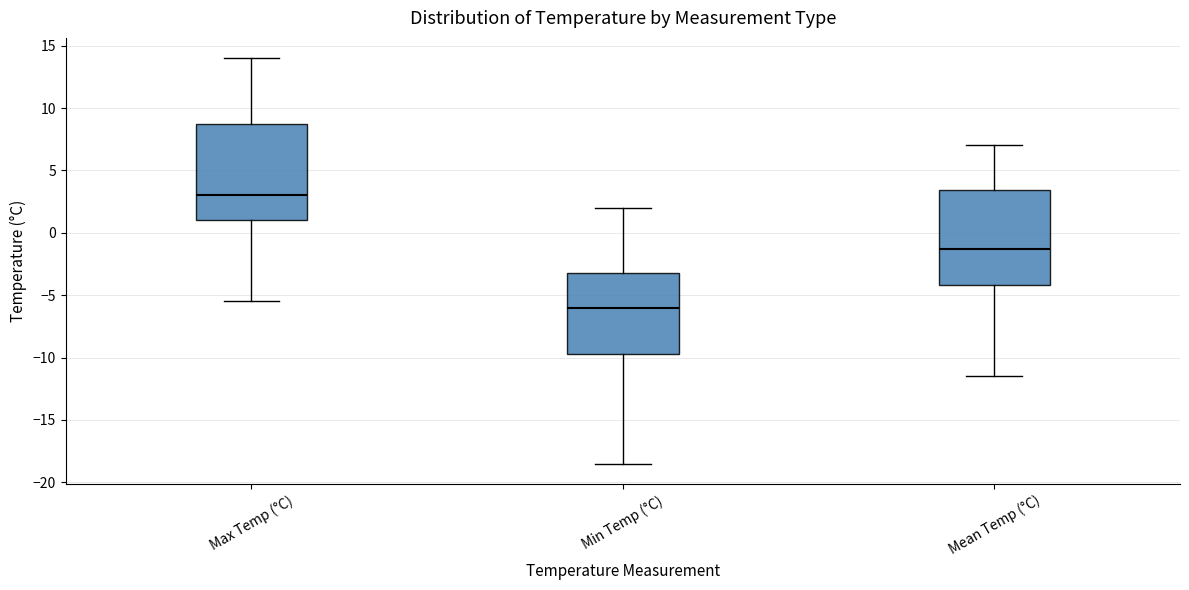

Where does the median line of the box for Max Temp (°C) sit on the y-axis? The values are not printed on the chart, so give them approximately, as read against the axis.

3.0